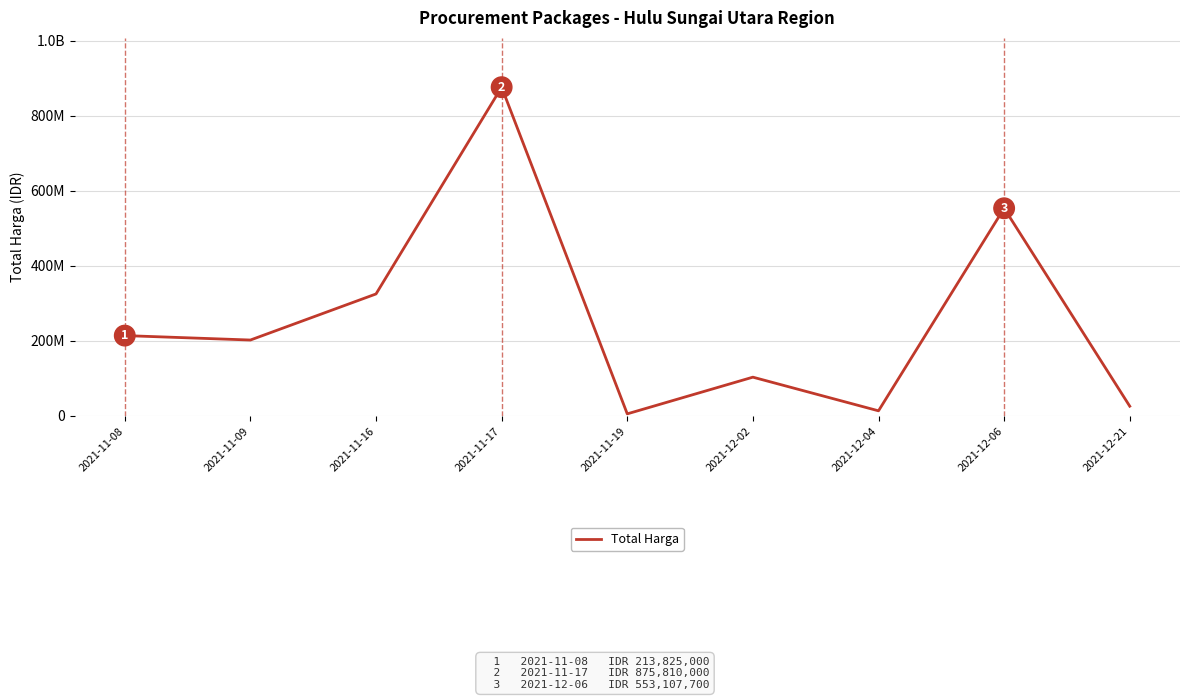

What is the approximate value at 2021-12-02?

103040877